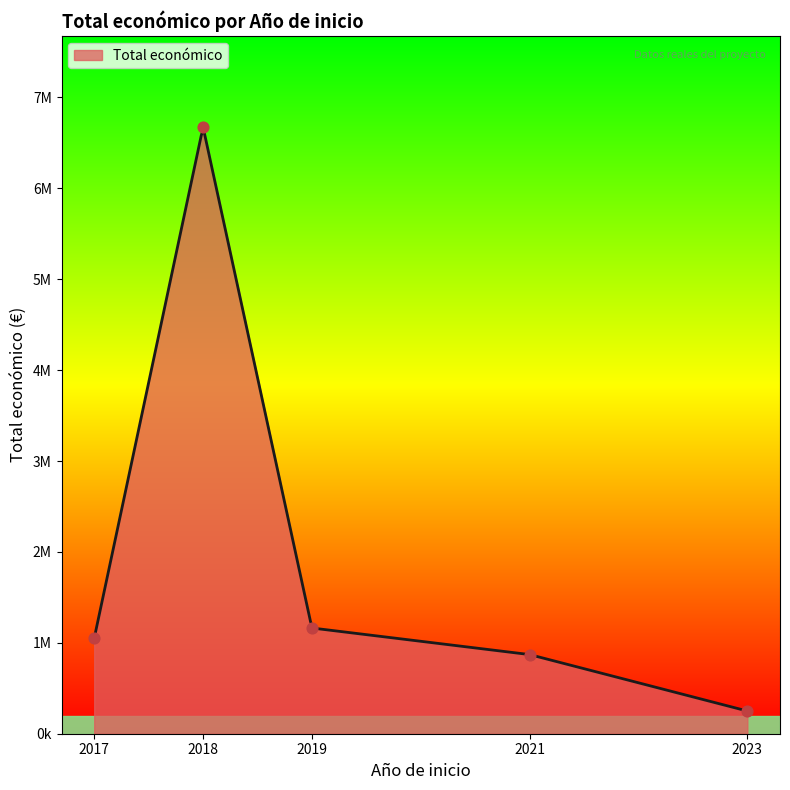

Which has a higher value, 2018 or 2018?

2018